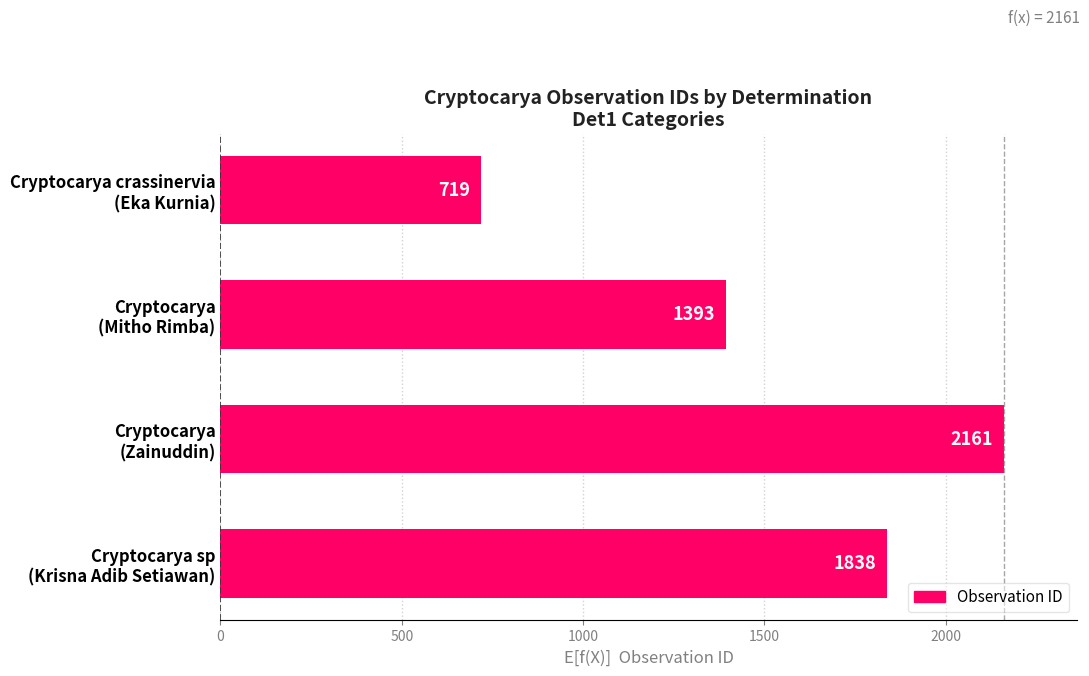

How many values are between 1393 and 2161?

3